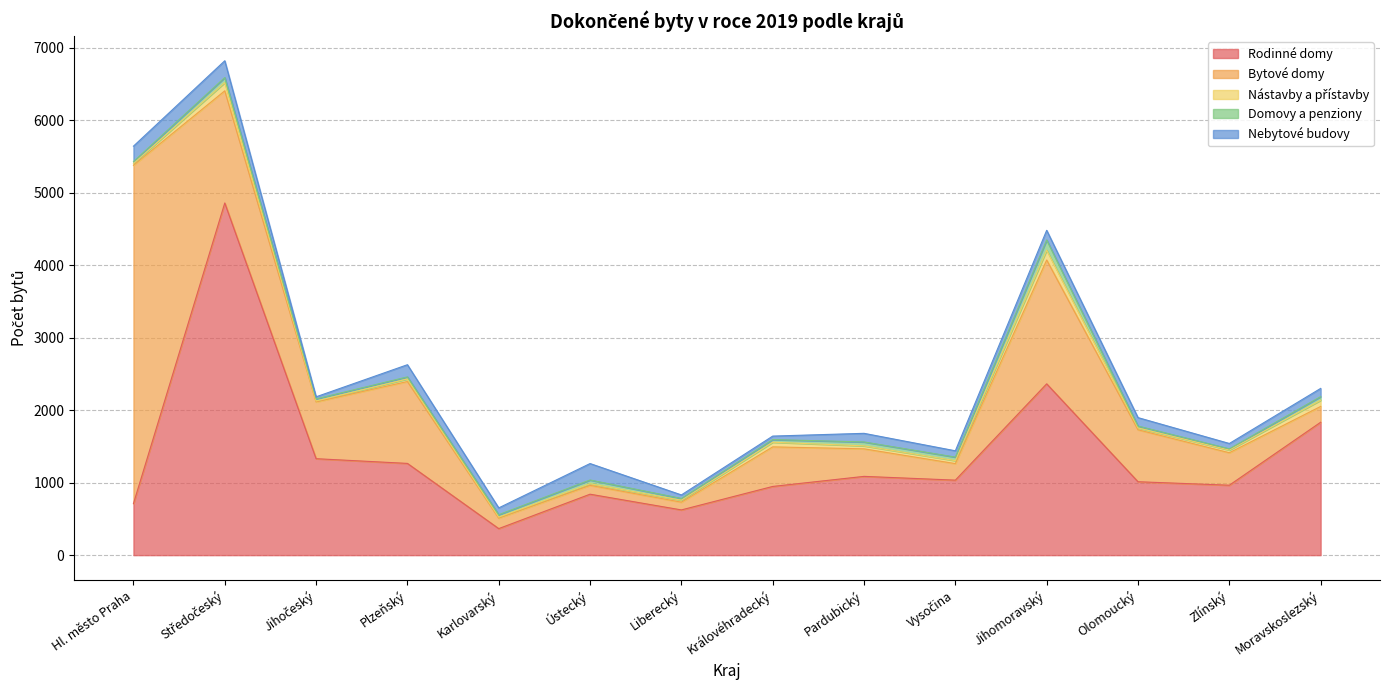

At which category does Domovy a penziony reach its first local peak?

Středočeský